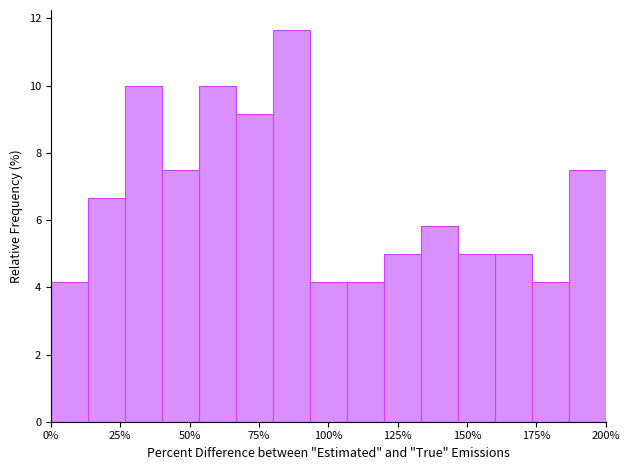

Read against the x-axis, roughly where is the centre of the tallest bar?

85